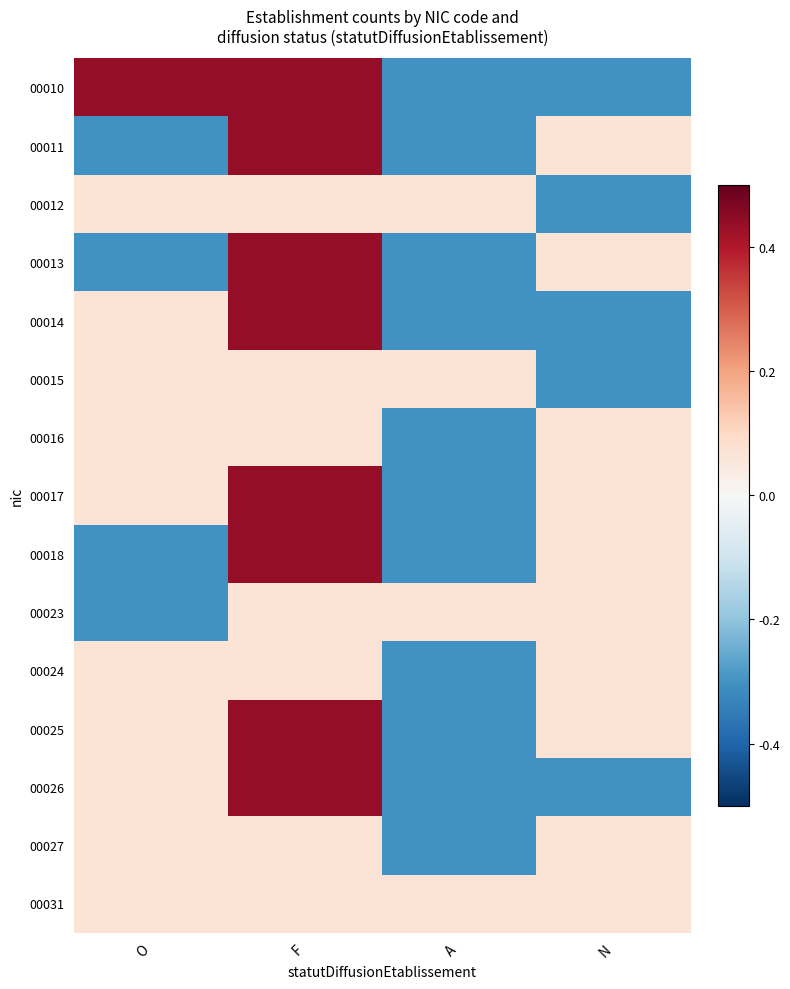

How many data points does each series have?

4